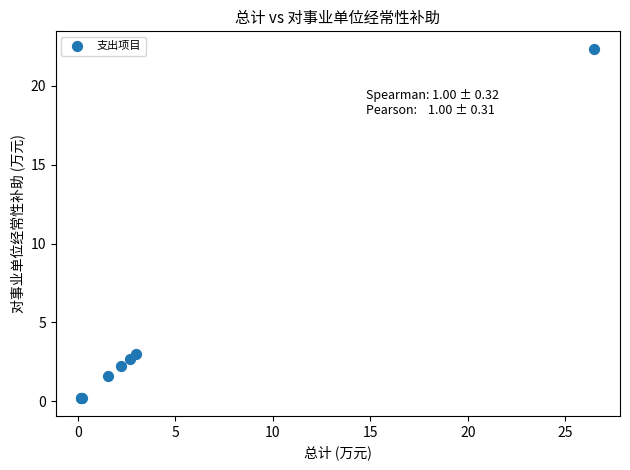

What Y value in the scatter plot is closest to 11?

3.0